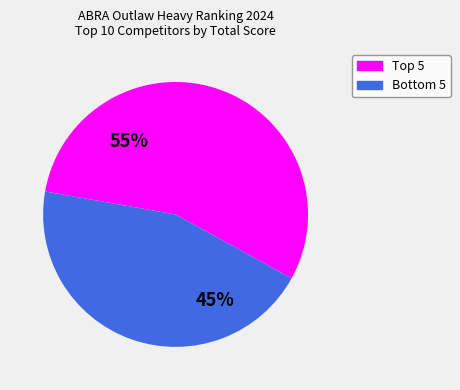

Is there any slice that represents more than half of the pie?

Yes